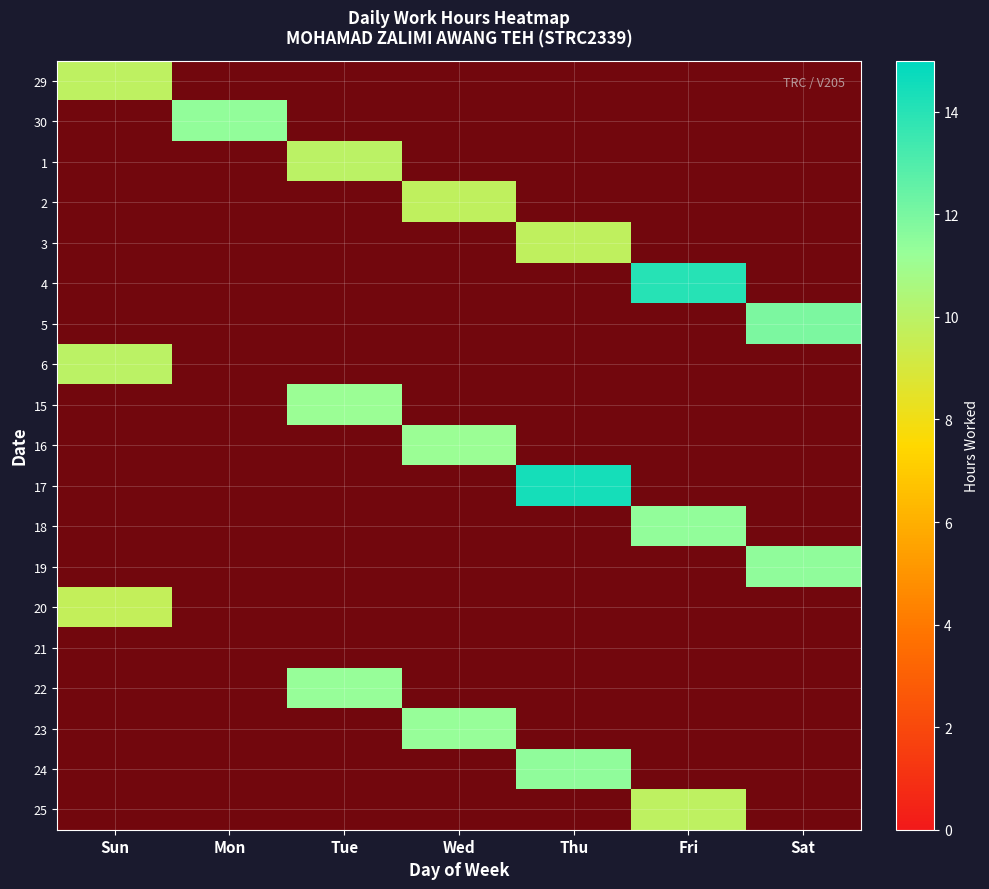

What is the minimum value shown in the chart?

9.7